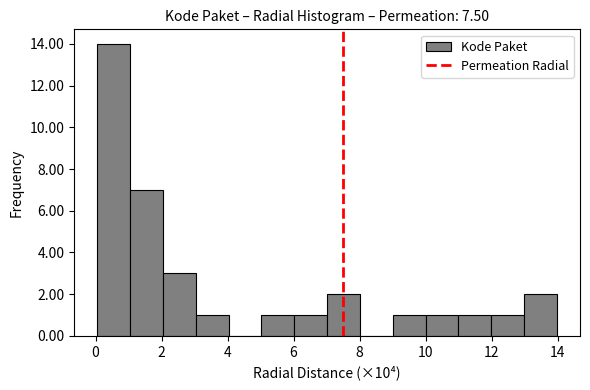

Over which range of the x-axis is the bar tallest?

0 to 1